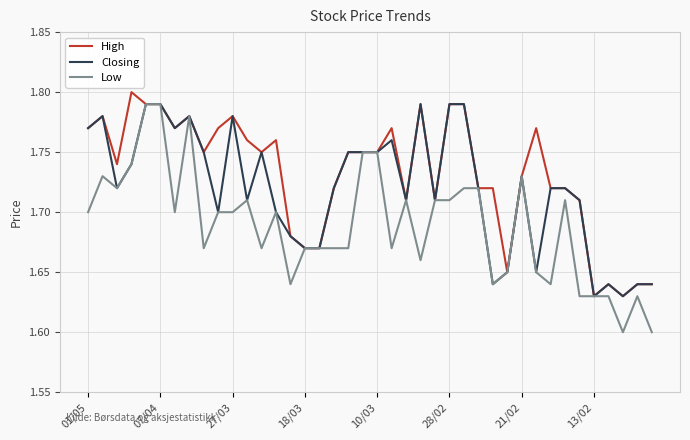

Which series has the largest range (max minus min)?

Low